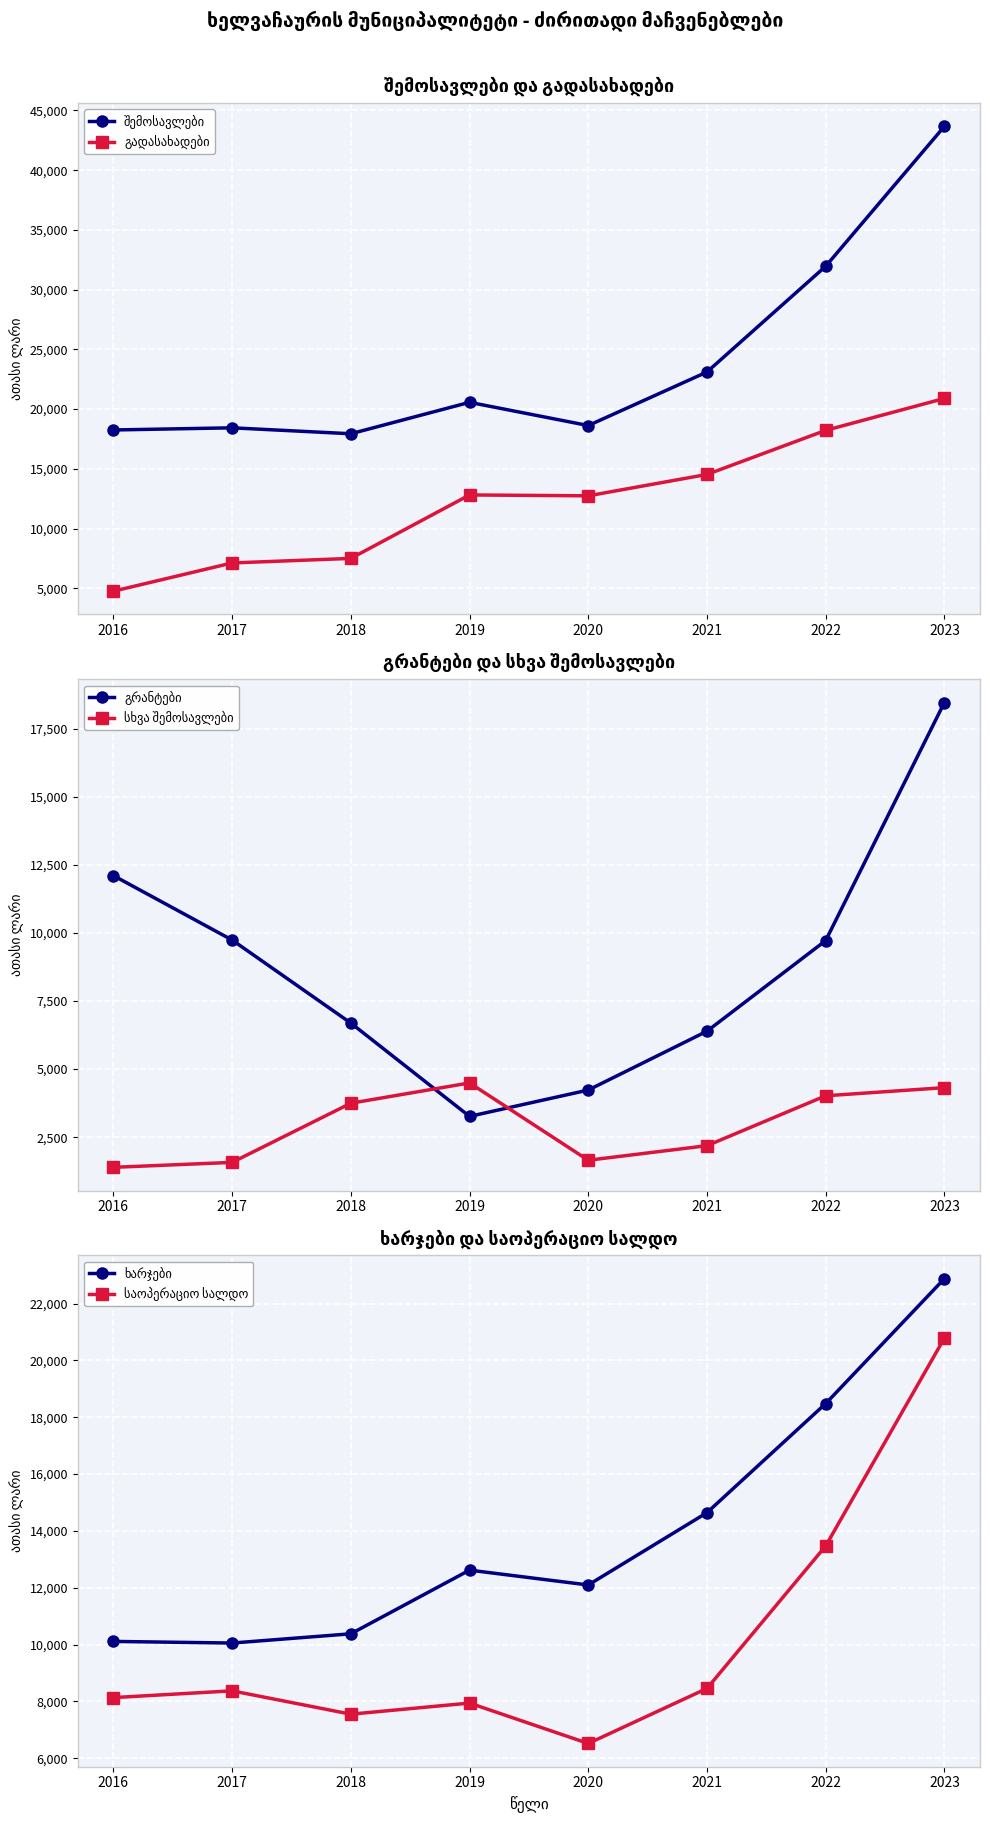

Reading left to right, what are all the values shown in this chart?

შემოსავლები: 2016=18250.0	2017=18430.6	2018=17933.9	2019=20565.2	2020=18620.9	2021=23103.3	2022=31954.3	2023=43665.9
გადასახადები: 2016=4755.2	2017=7118.5	2018=7499.6	2019=12811.9	2020=12738.9	2021=14526.9	2022=18218.2	2023=20890.0
გრანტები: 2016=12102.8	2017=9738.3	2018=6688.6	2019=3262.5	2020=4229.4	2021=6389.8	2022=9717.2	2023=18458.2
სხვა შემოსავლები: 2016=1392.0	2017=1573.8	2018=3745.8	2019=4490.8	2020=1652.6	2021=2186.6	2022=4019.0	2023=4317.7
ხარჯები: 2016=10113.5	2017=10056.2	2018=10381.2	2019=12621.5	2020=12099.1	2021=14644.4	2022=18482.6	2023=22878.8
საოპერაციო სალდო: 2016=8136.4	2017=8374.4	2018=7552.7	2019=7943.7	2020=6521.8	2021=8458.9	2022=13471.7	2023=20787.1